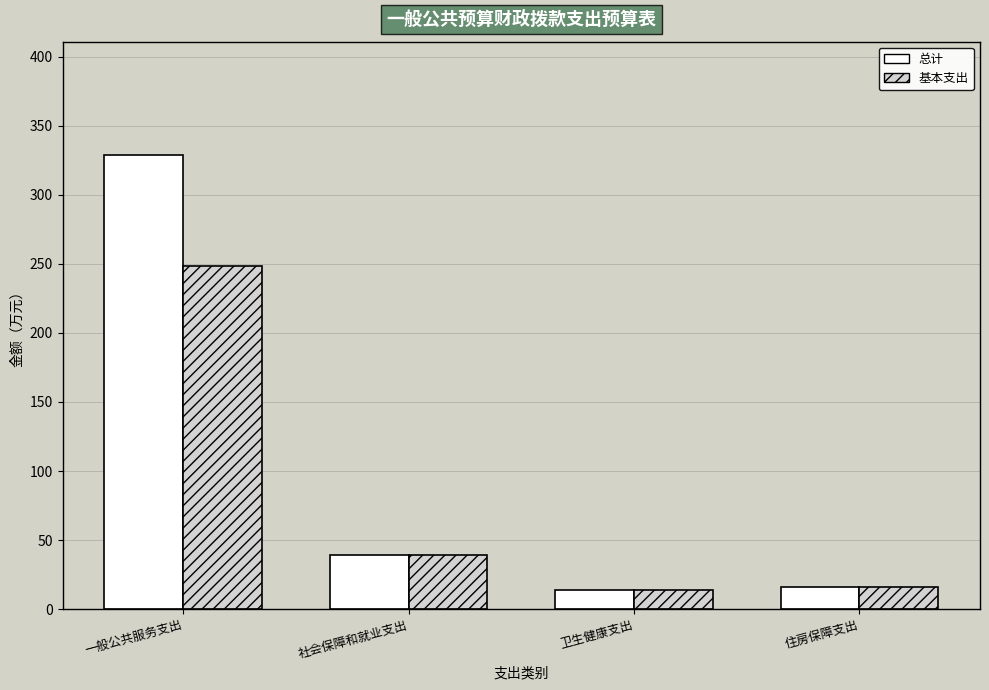

At which label is 总计 closest to 171?

社会保障和就业支出